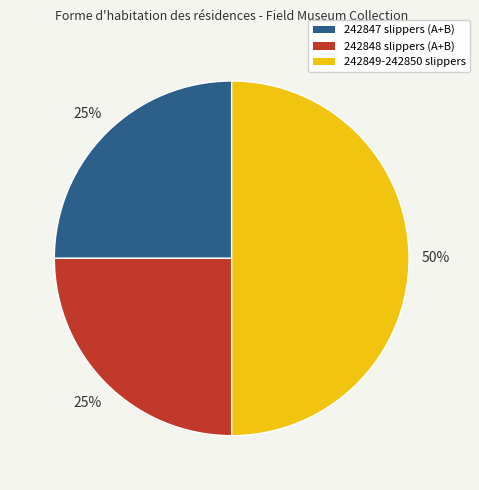

Count the number of slices in the pie.

3